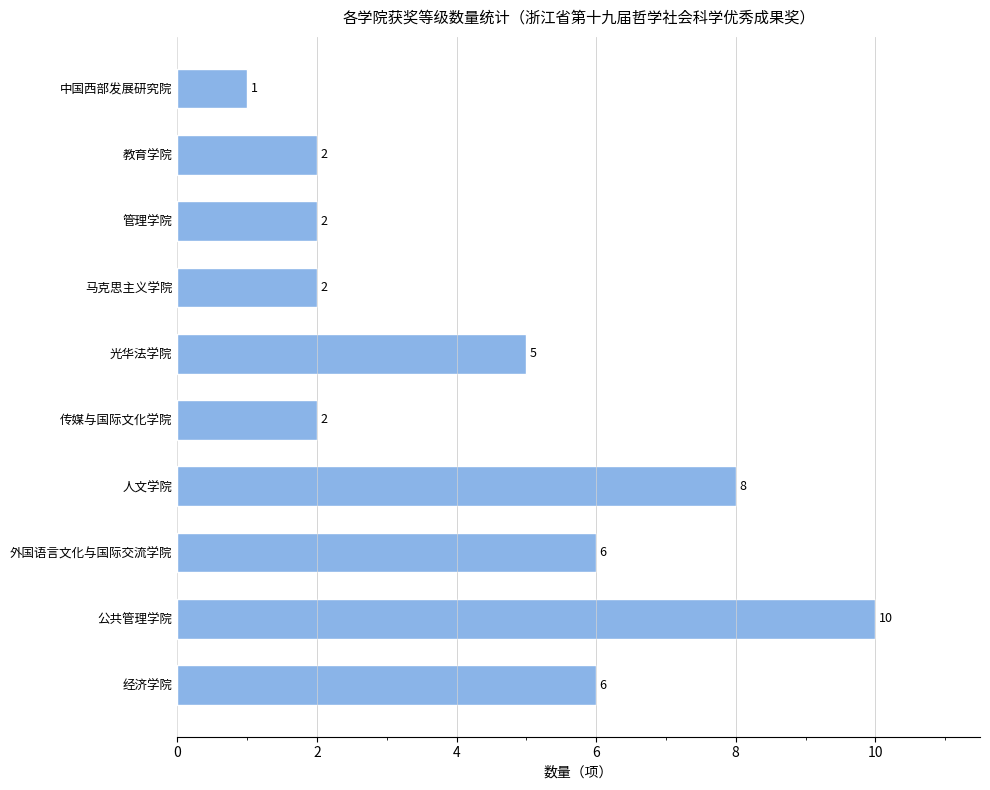

What is the difference between the maximum and minimum values?

9